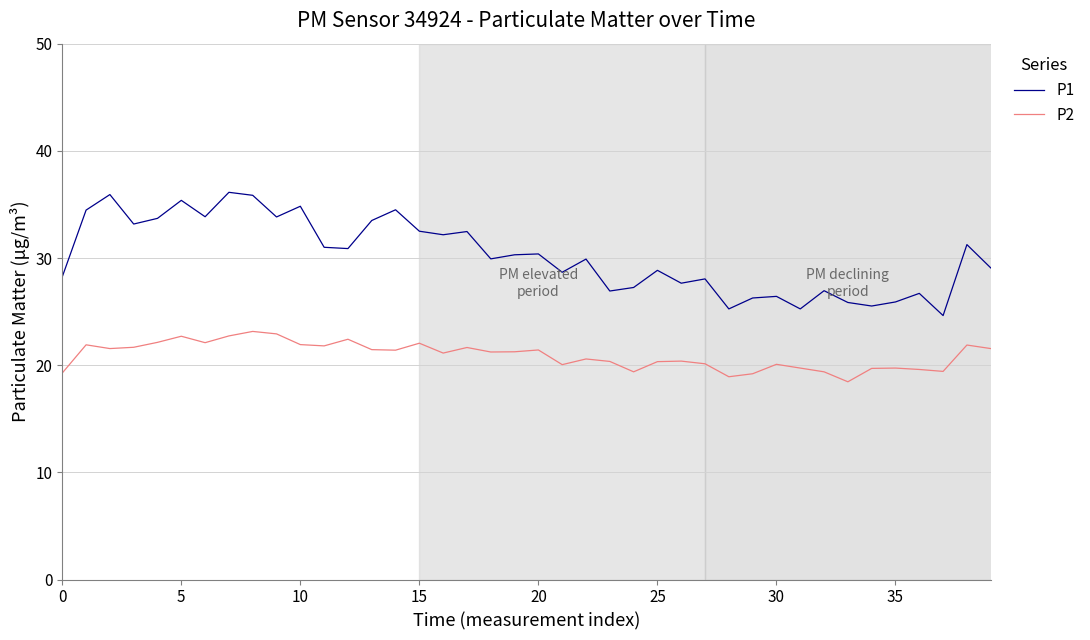

What is the highest value of the P1 series?

36.1